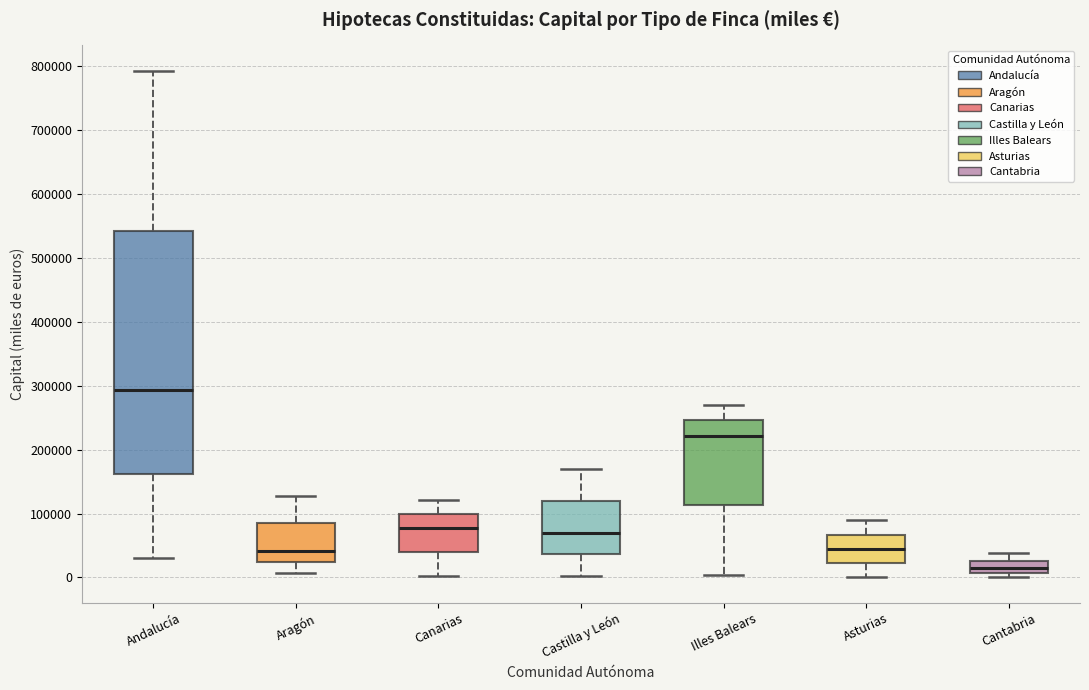

Reading left to right, read every box against the y-axis: the position of its median line, the range the box covers, and the ends of its whiskers. The values are not printed on the chart, so give them approximately, as read against the axis.

Andalucía: median 290000, box 160000 to 540000, whiskers 30000 to 790000
Aragón: median 40000, box 20000 to 80000, whiskers 10000 to 130000
Canarias: median 80000, box 40000 to 100000, whiskers 0 to 120000
Castilla y León: median 70000, box 40000 to 120000, whiskers 0 to 170000
Illes Balears: median 220000, box 110000 to 250000, whiskers 0 to 270000
Asturias: median 40000, box 20000 to 70000, whiskers 0 to 90000
Cantabria: median 10000 (inside the box), box 10000 to 30000, whiskers 0 to 40000